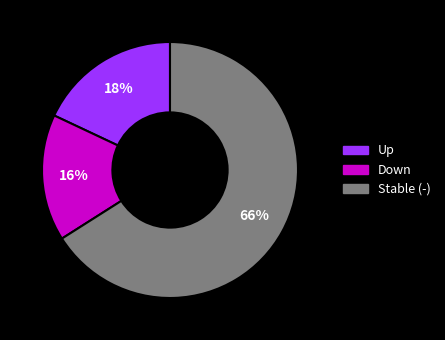

To the nearest percent, what is the difference between the largest and smallest slice percentages?

50%